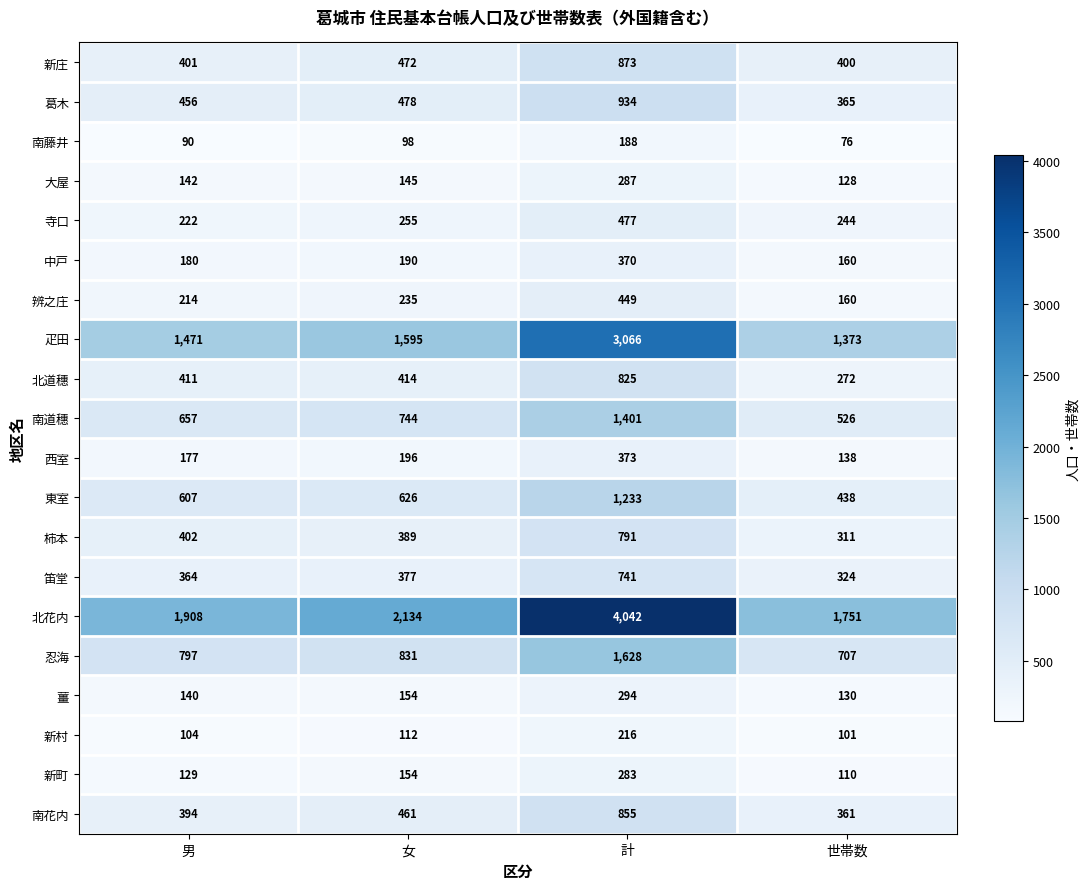

What is the total value across all series at 男?

9266